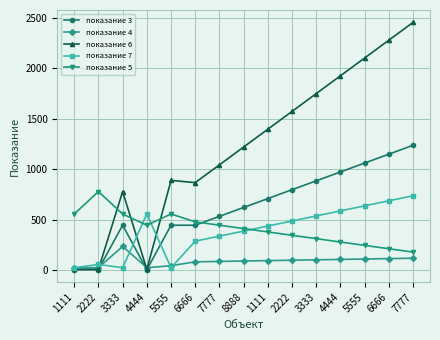

True or false: показание 4 has more than 0 interior local peaks.

True